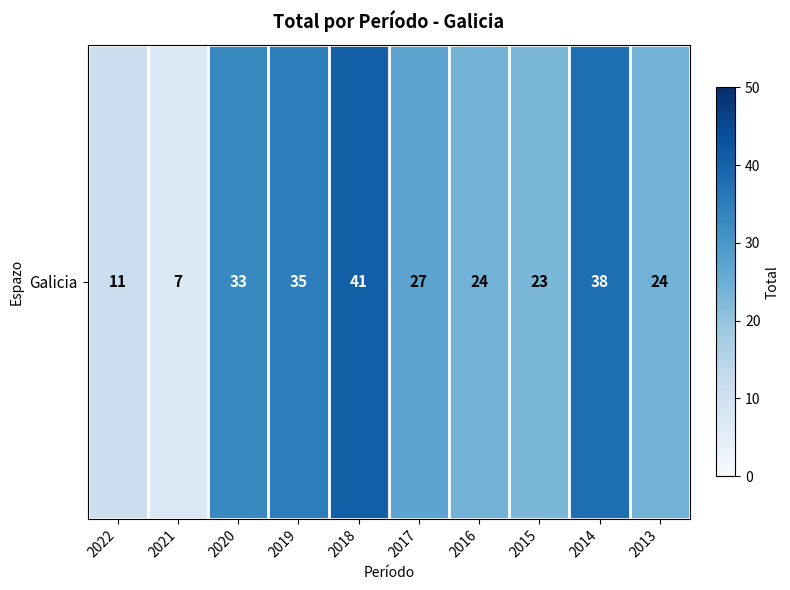

Read the value at 2022, to the nearest 10.

10